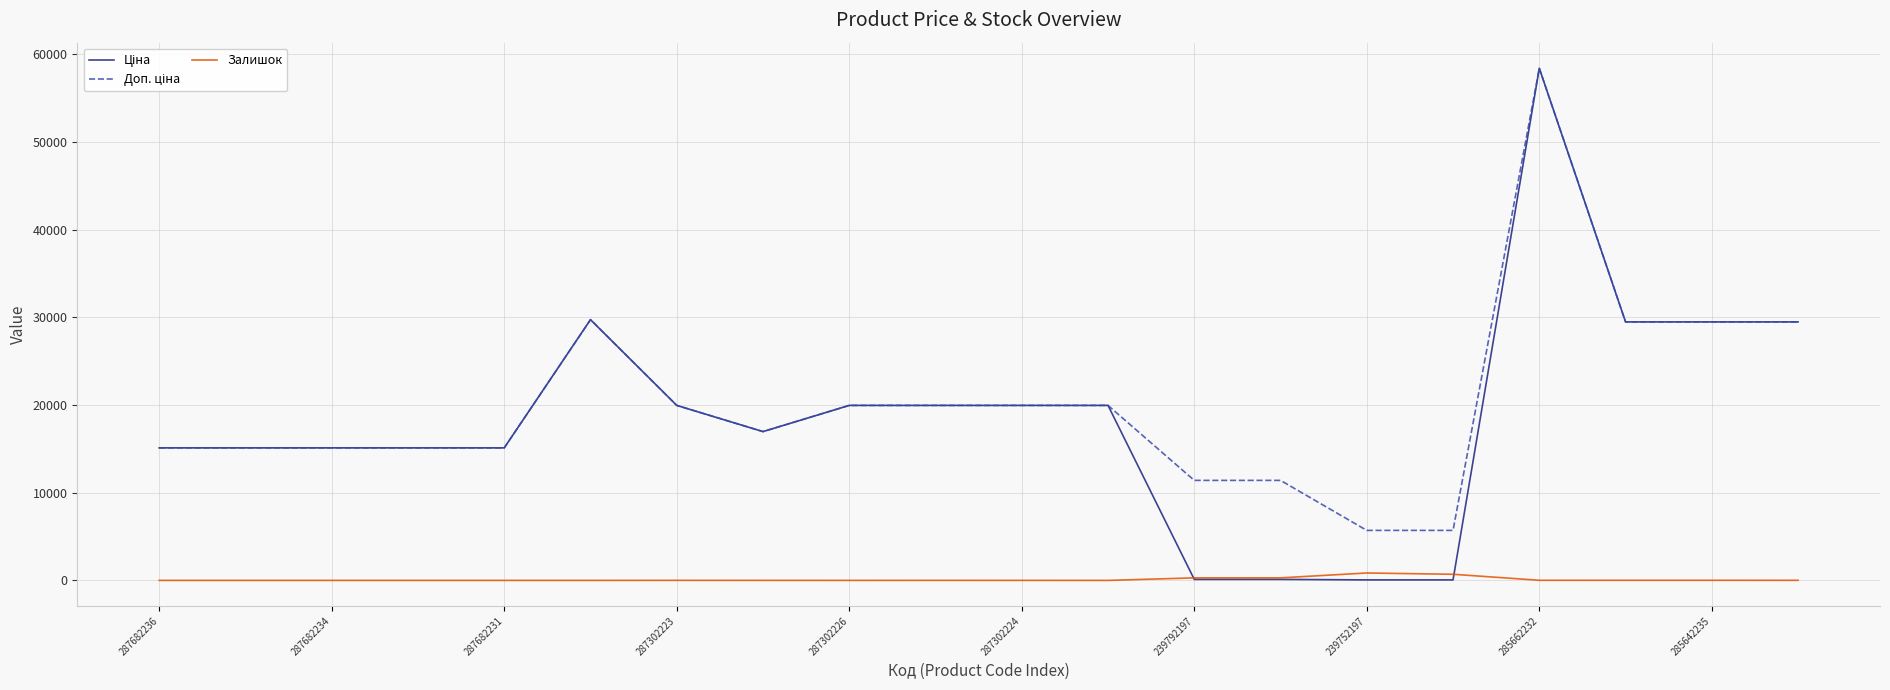

What is the greatest value displayed?

58426.5